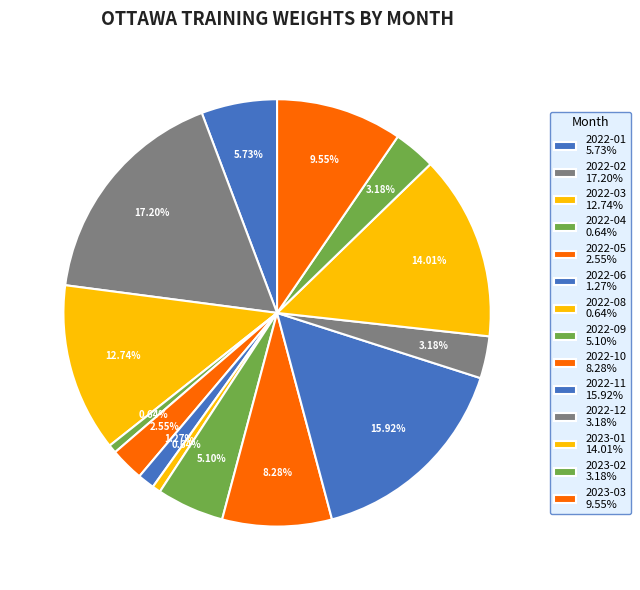

How many segments does this pie chart have?

14